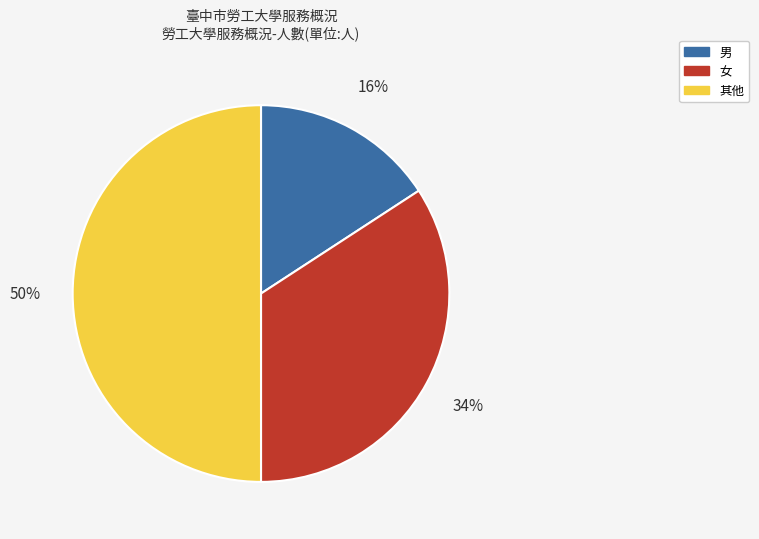

How many segments does this pie chart have?

3